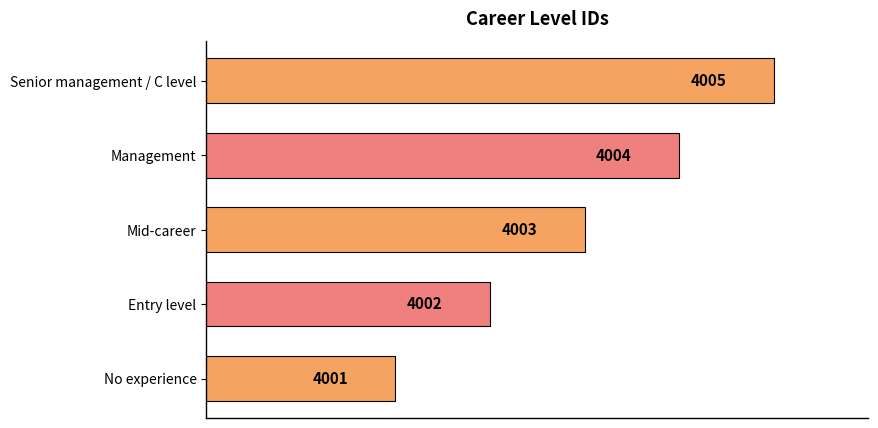

Does the chart contain stacked bars?

No